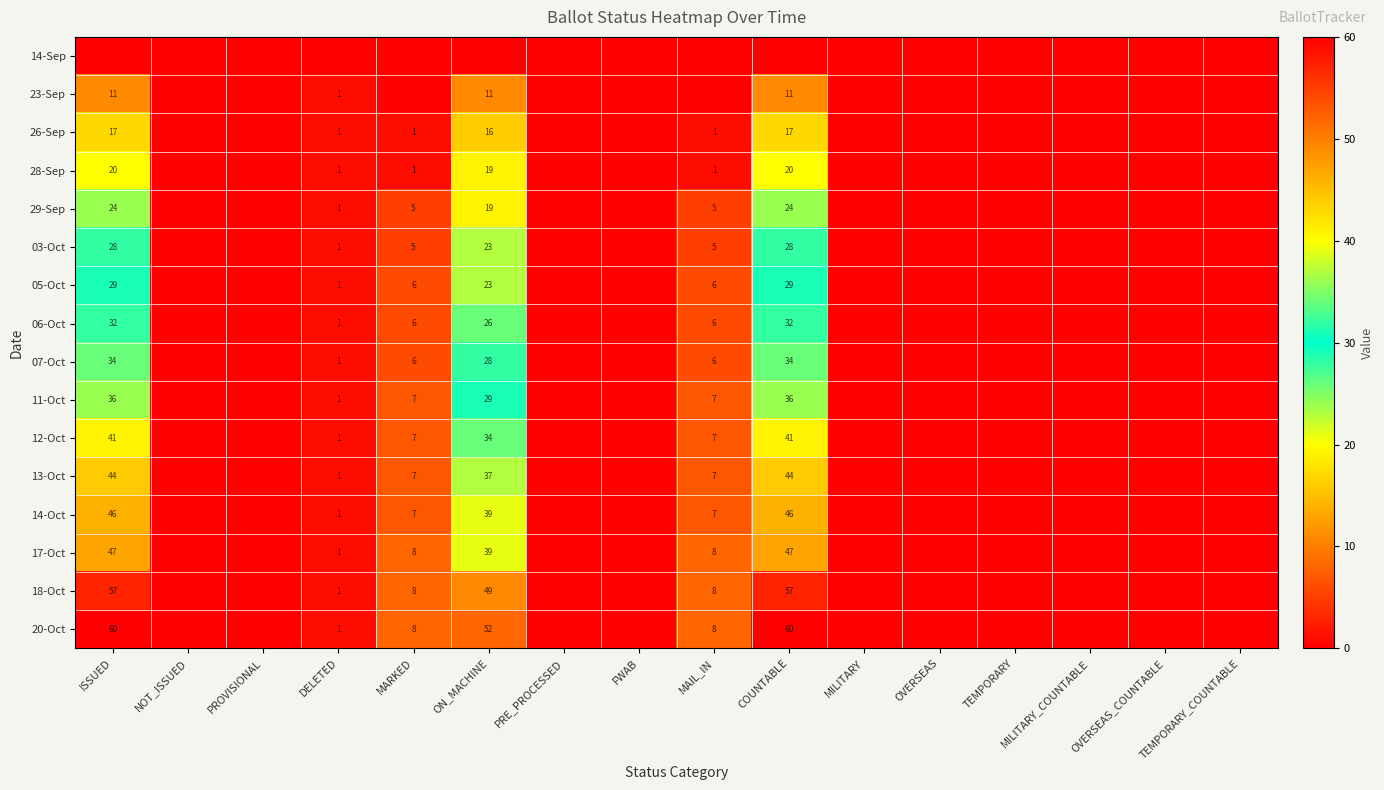

At how many categories does at least one series exceed 26?

3